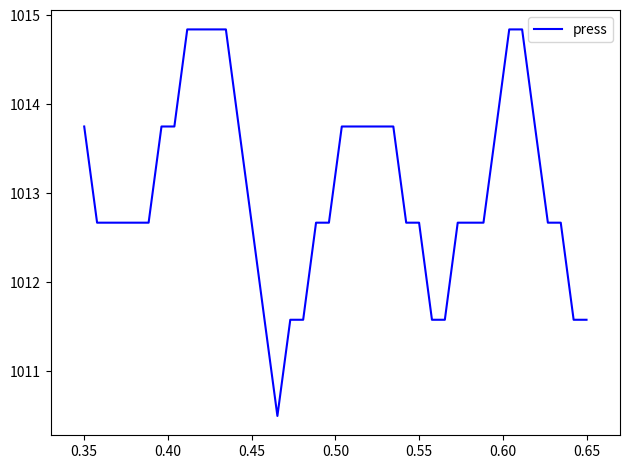

What is the minimum value shown in the chart?

1010.5